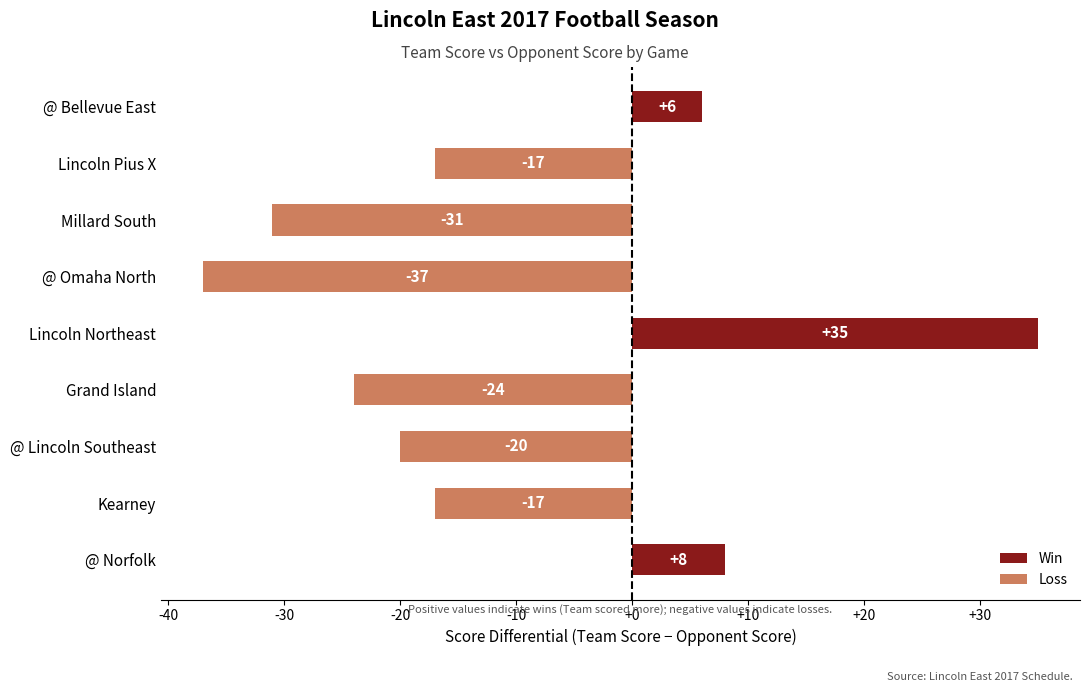

What is the sum of all values?

-97